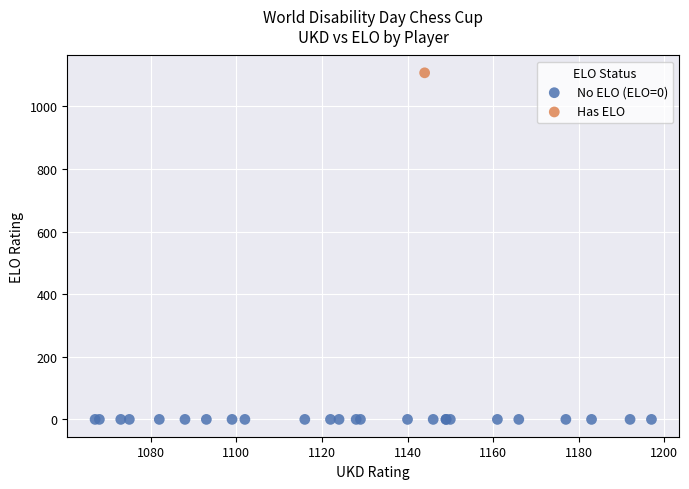

What are all the series names shown in the legend?

No ELO (ELO=0), Has ELO